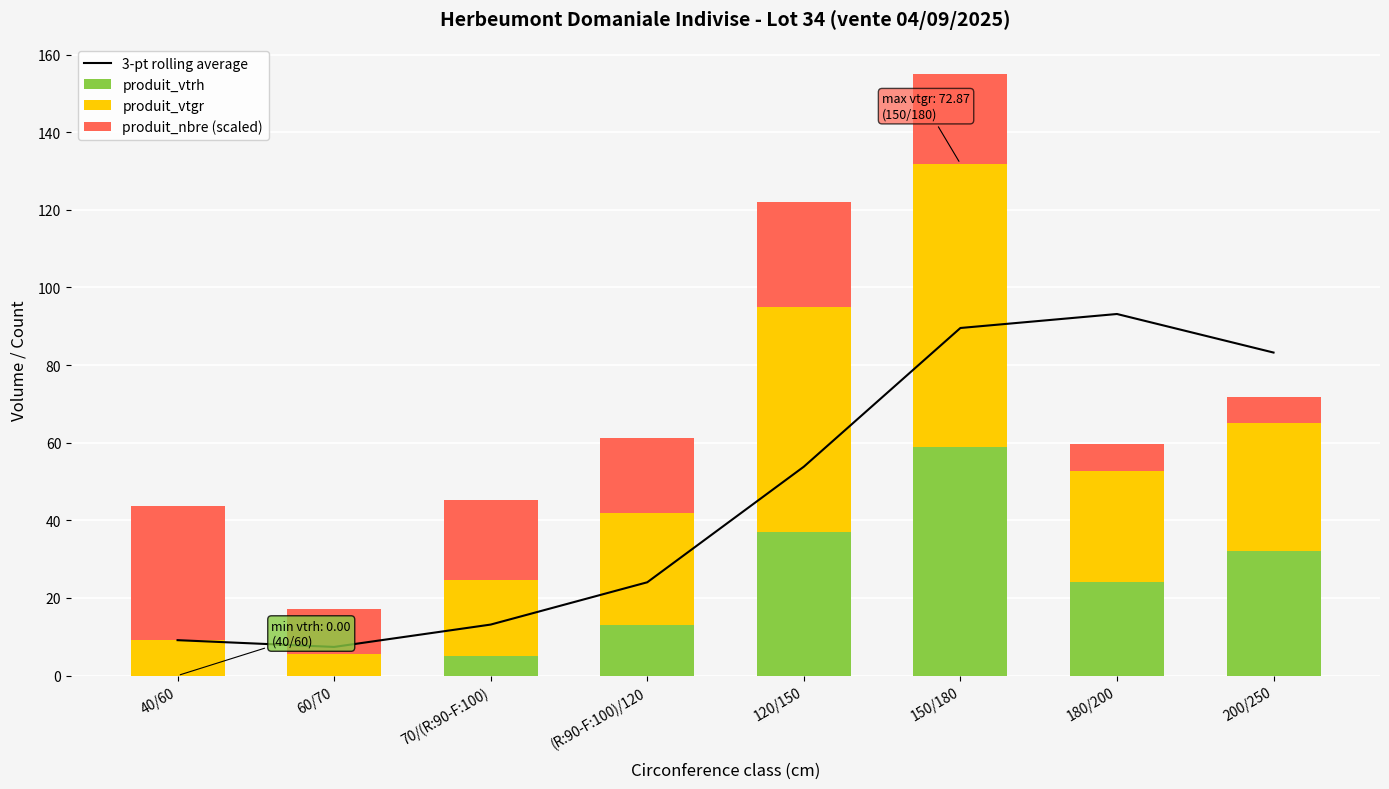

How many distinct data groups are displayed?

4